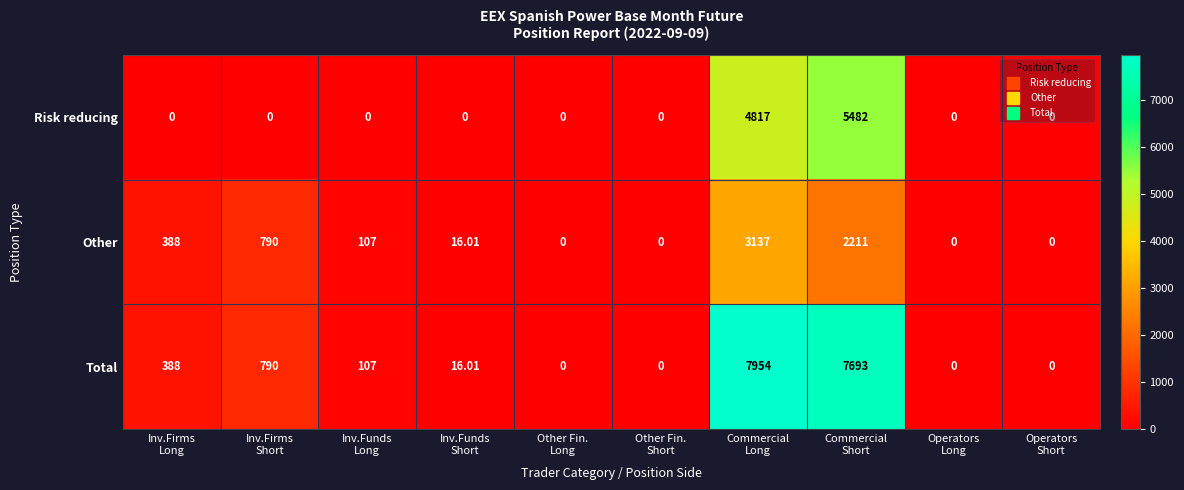

Which series has the largest range (max minus min)?

Total